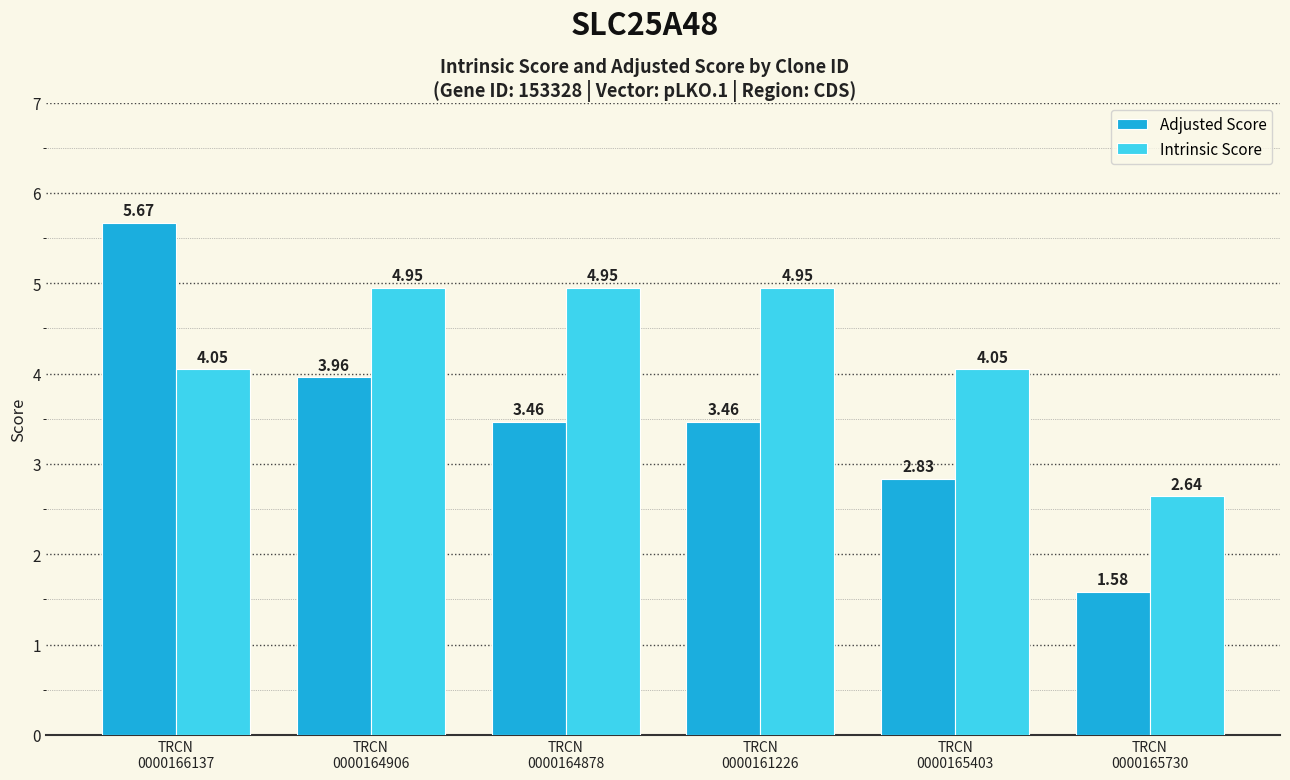

At how many categories does at least one series exceed 2?

6